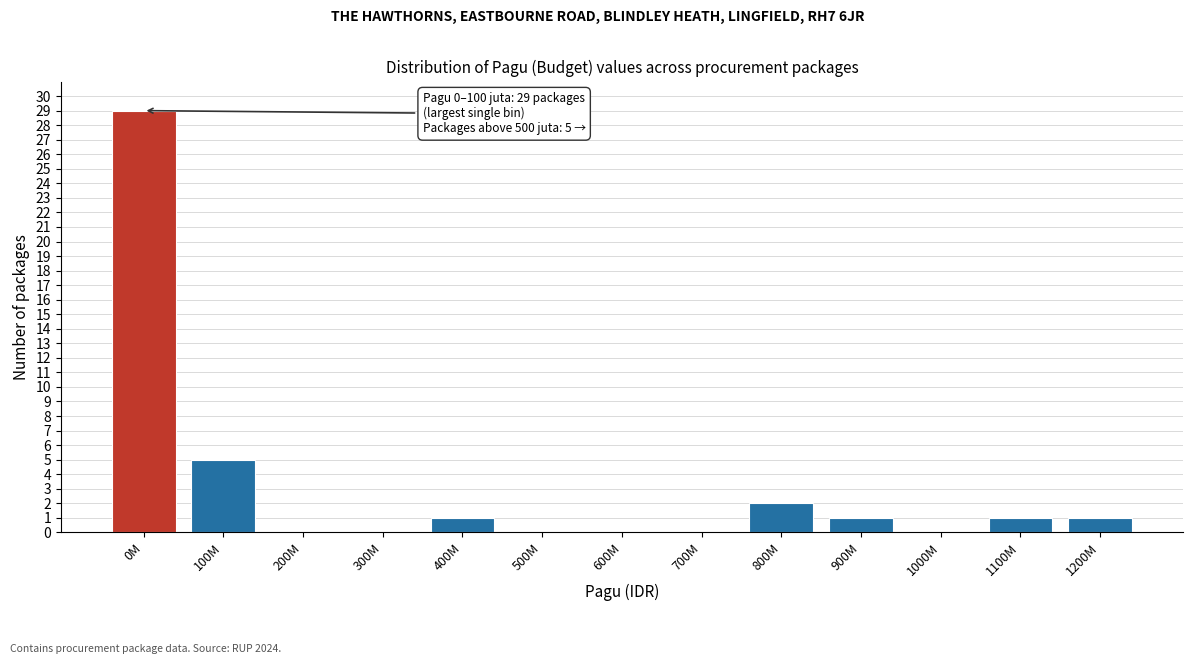

Reading right to left, transcribe all the data shown in this chart.

1200M=1	1100M=1	1000M=0	900M=1	800M=2	700M=0	600M=0	500M=0	400M=1	300M=0	200M=0	100M=5	0M=29